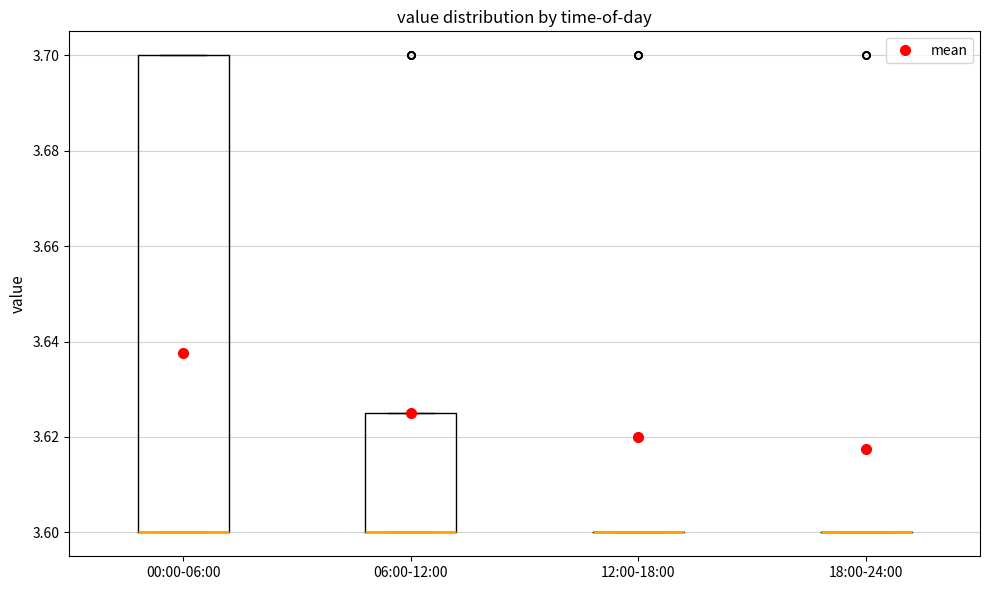

Comparing the boxes themselves (not the whiskers), which one is the tallest?

00:00-06:00